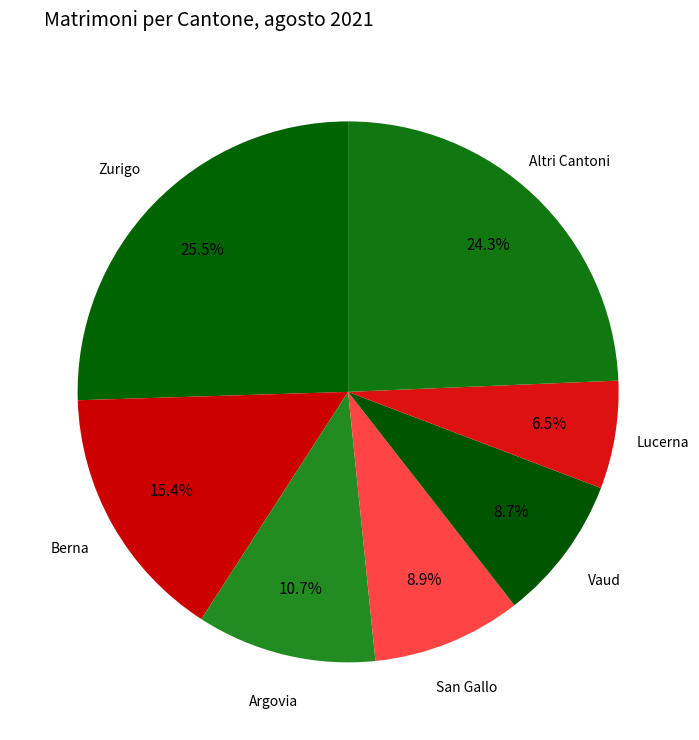

Approximately how many times larger is the value at Altri Cantoni compared to Berna?

1.6